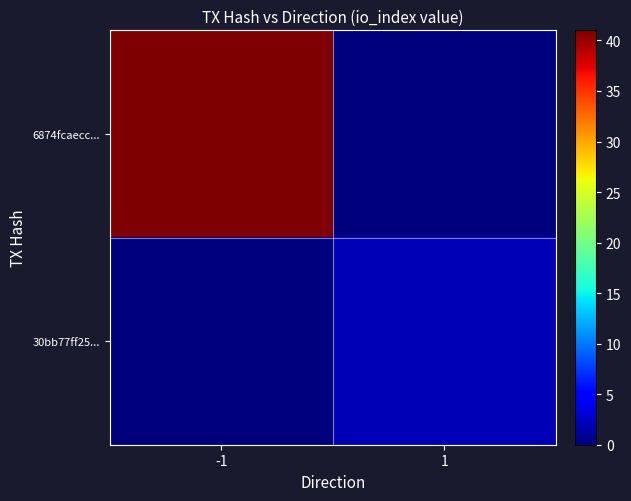

Which series has the widest spread of values?

6874fcaecc...